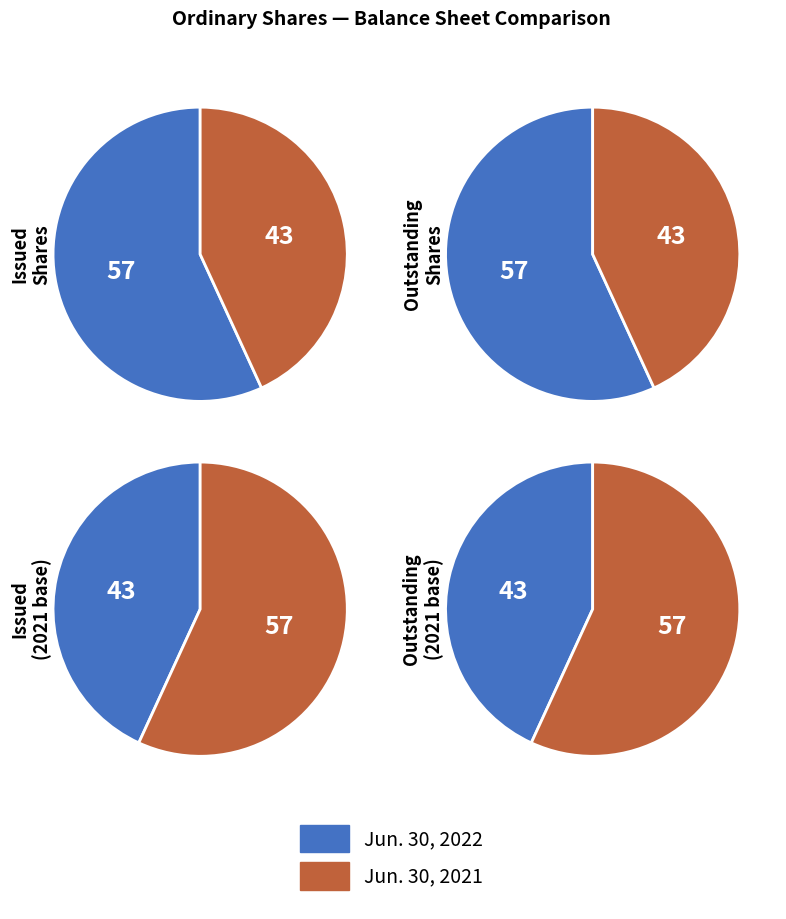

Which has a higher value, Ordinary shares, issued or Ordinary shares, outstanding?

Ordinary shares, issued